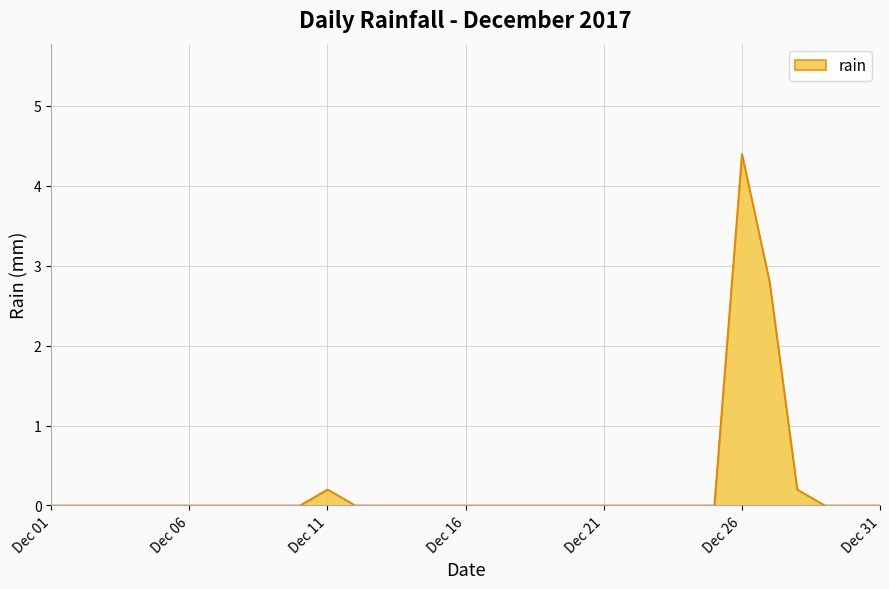

How many lines are shown in the chart?

1